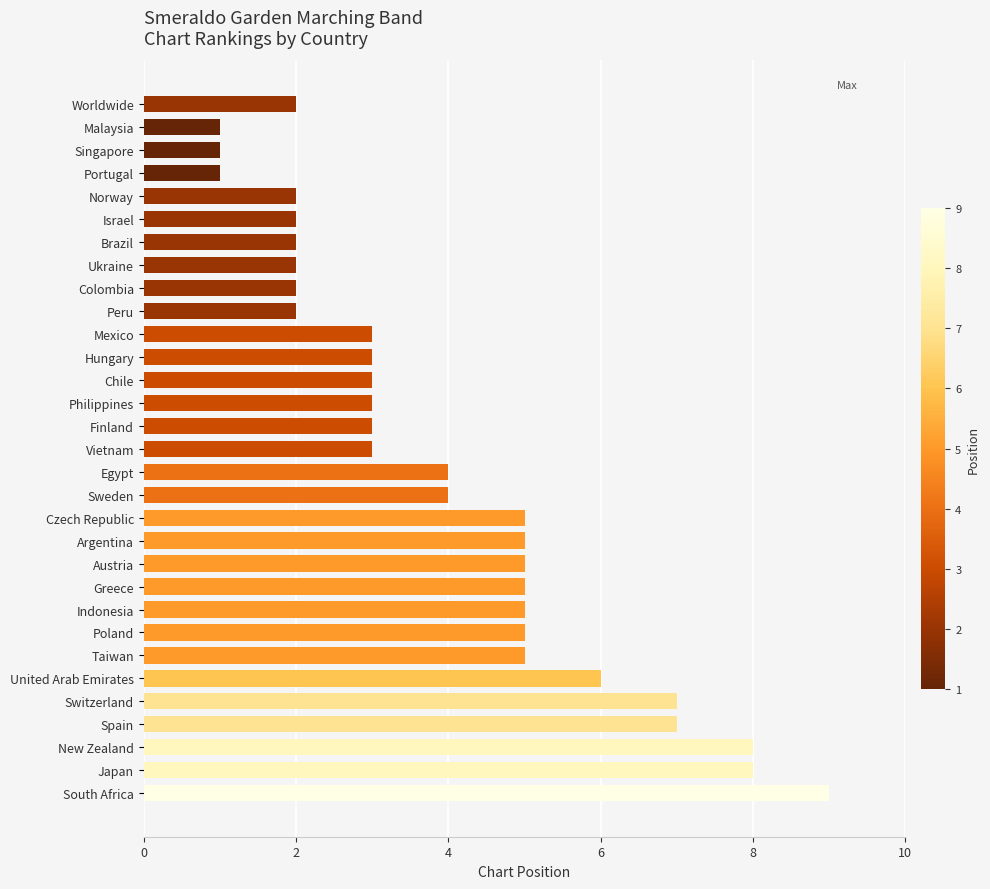

What is the sum of all values?

123